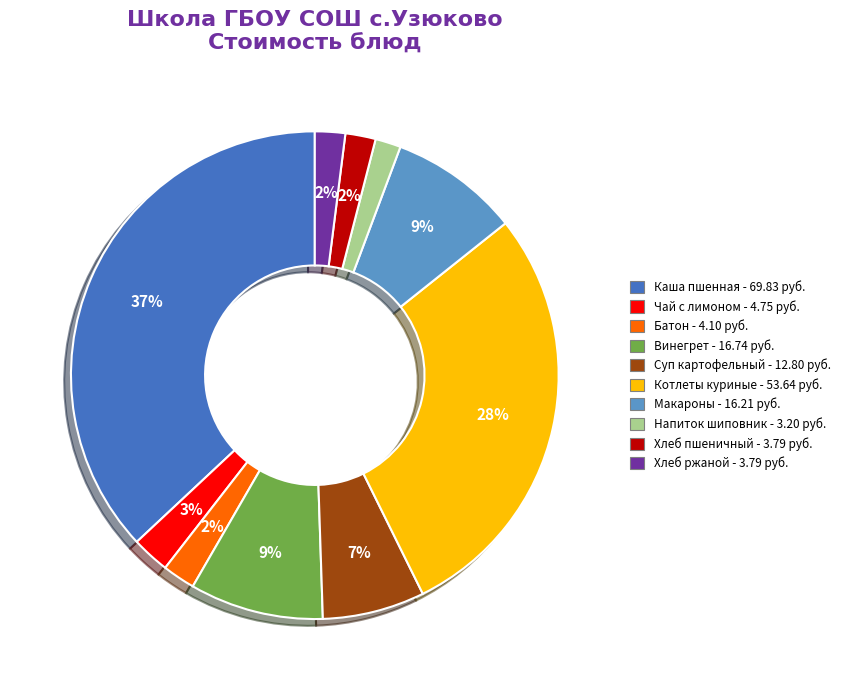

To the nearest percent, what is the difference between the largest and smallest slice percentages?

35%